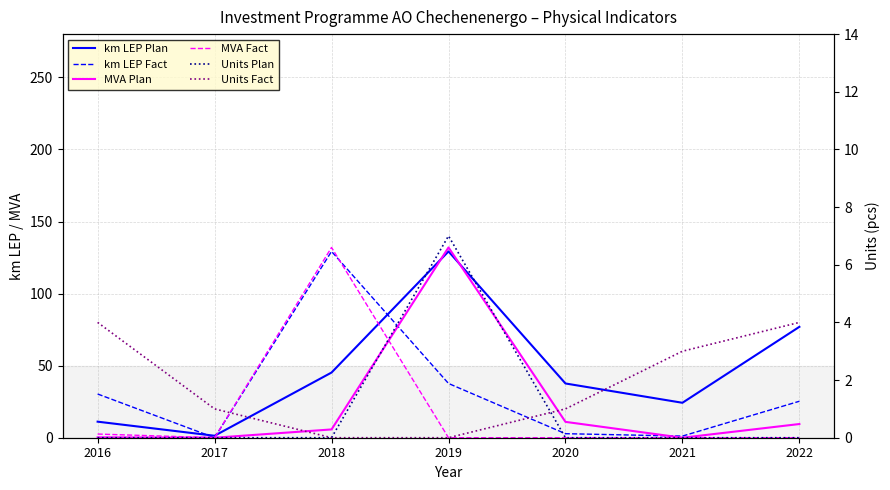

True or false: Units Fact has a value of 4.0 at 2022.

True